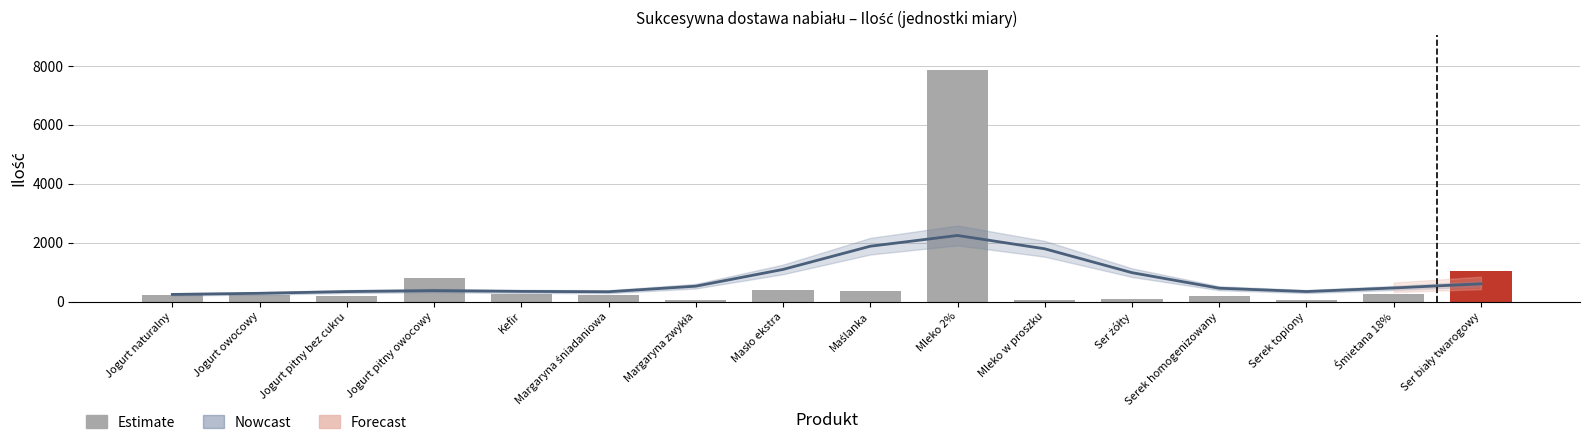

Are the bars horizontal?

No